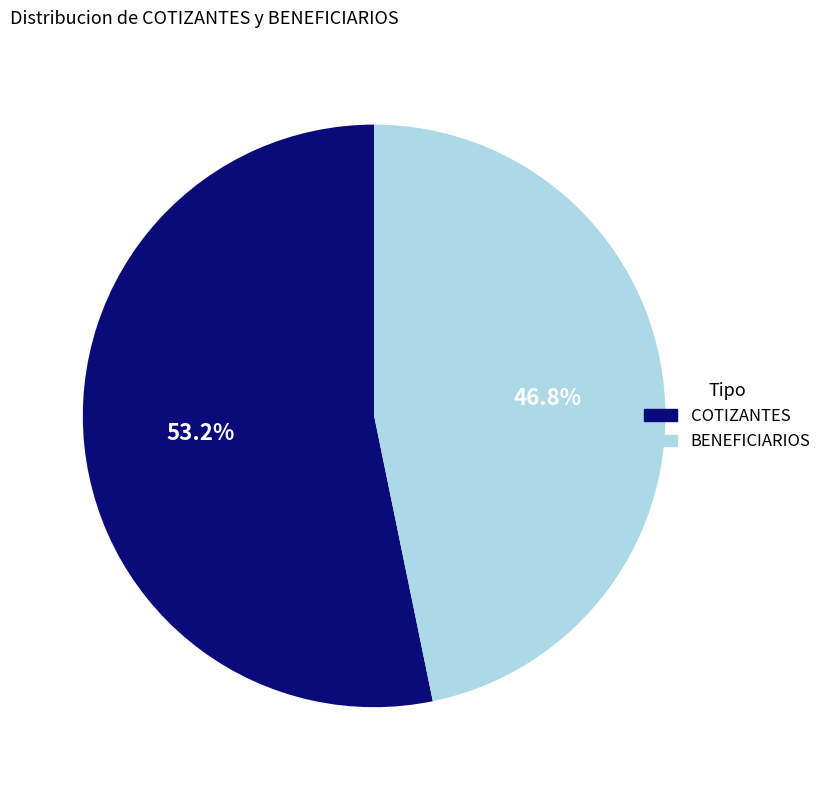

Does any single category account for the majority?

Yes